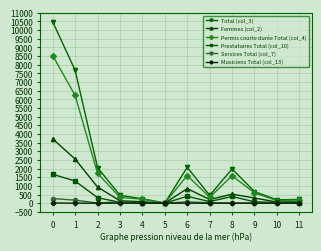

Is this an area chart (filled region under the line)?

No